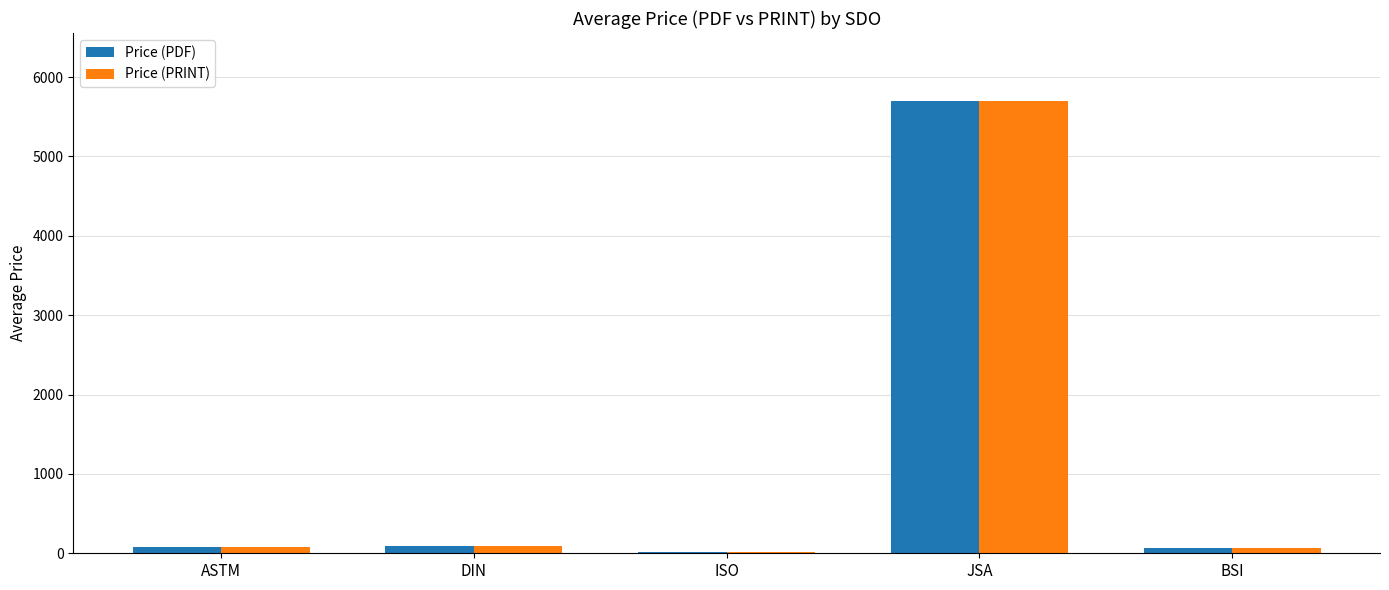

How many data points in Price (PDF) are above 77?

3